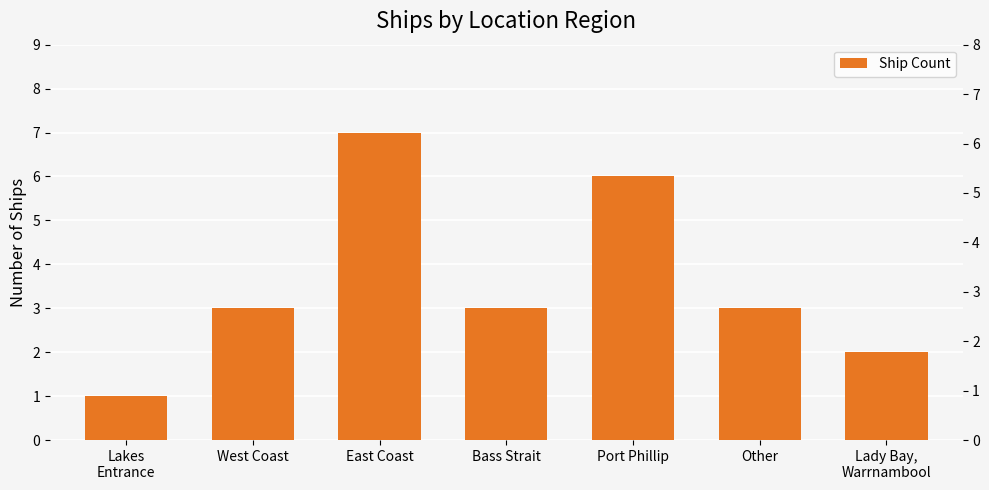

Are the bars grouped side by side (vs. stacked)?

No